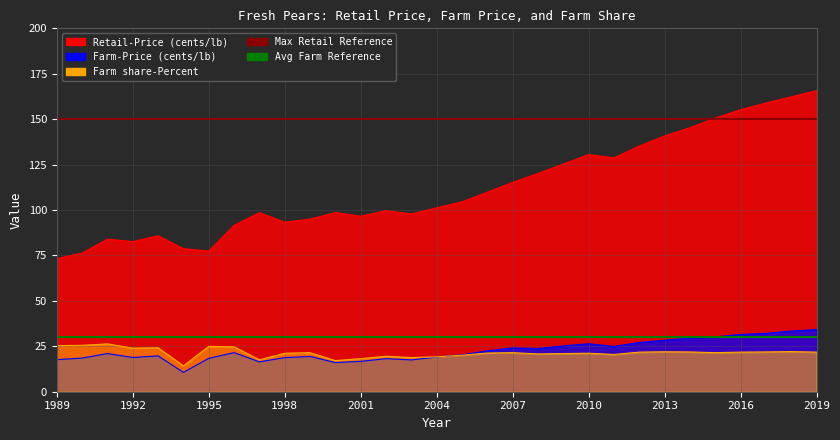

What is the sum of the Avg Farm Reference values at 1992 and 1989?

60